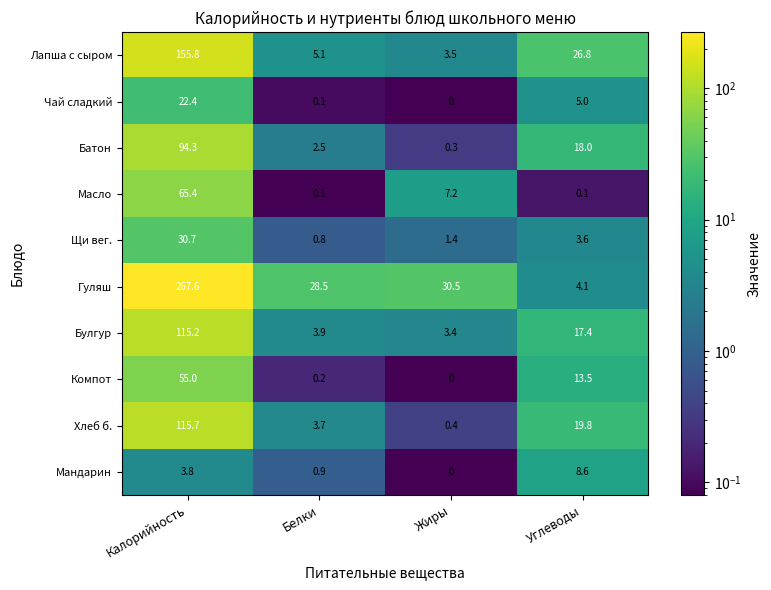

The Батон series shows 152.3 at Калорийность. True or false?

False